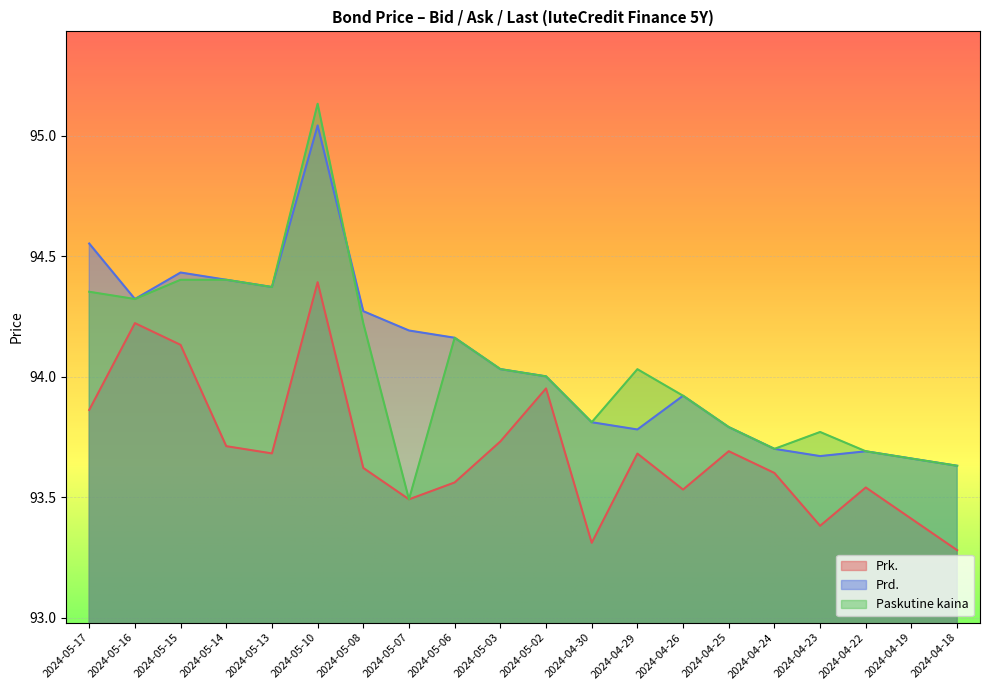

What is the difference between the maximum and minimum values in the Prd. series?

1.4